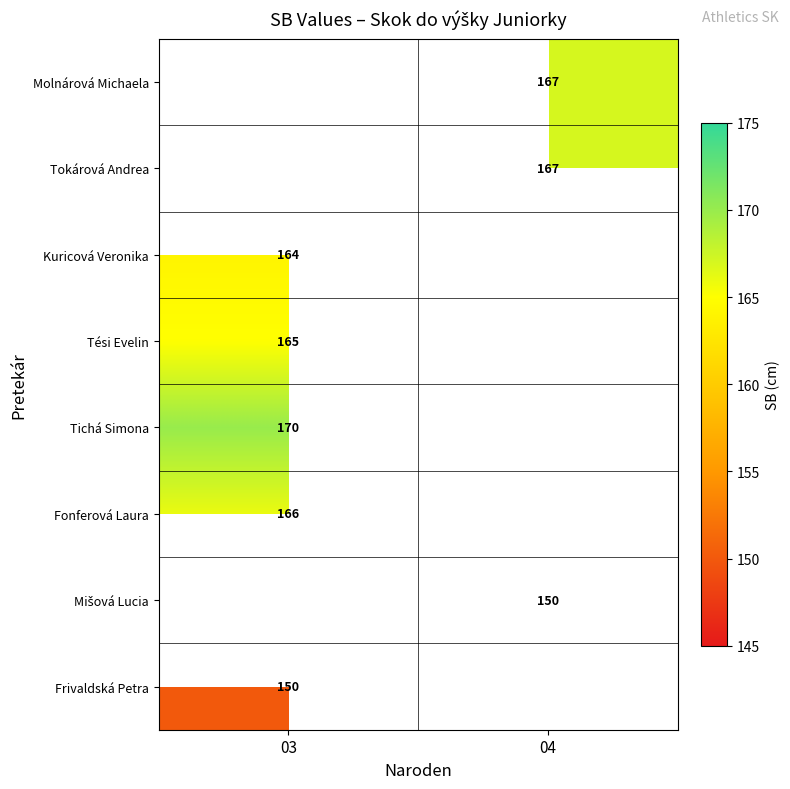

True or false: Frivaldská Petra has a value of 150.0 at 03.

True